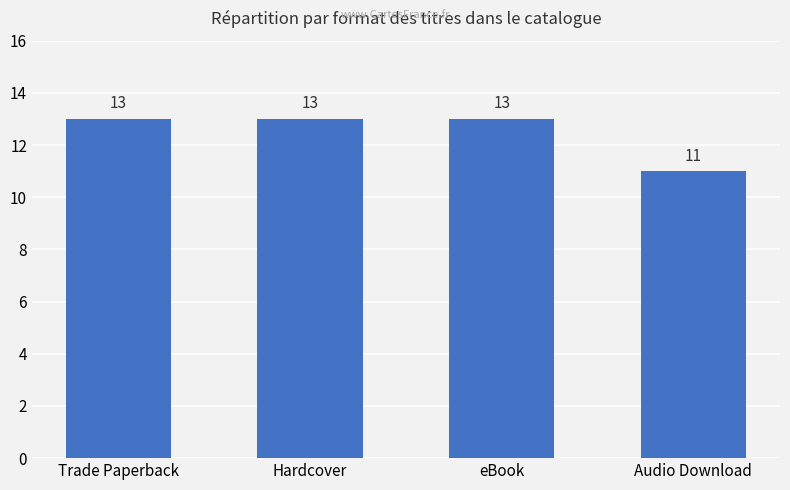

The value at Trade Paperback is 4. True or false?

False